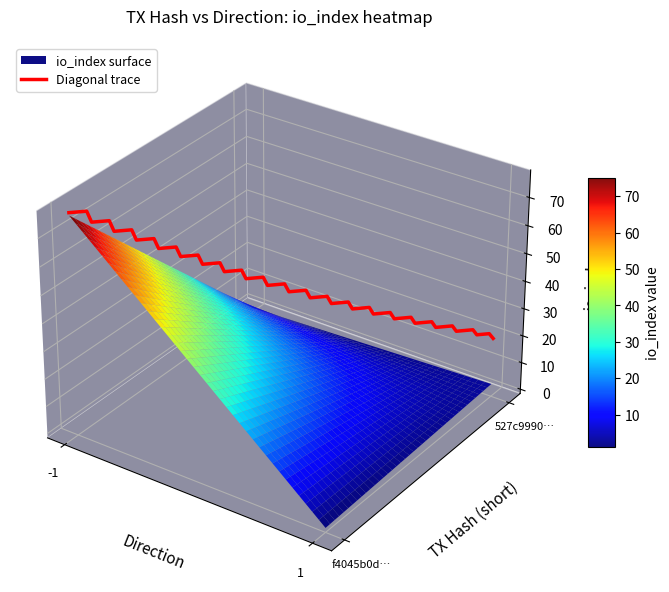

What is the total value across all series at io_index?

80